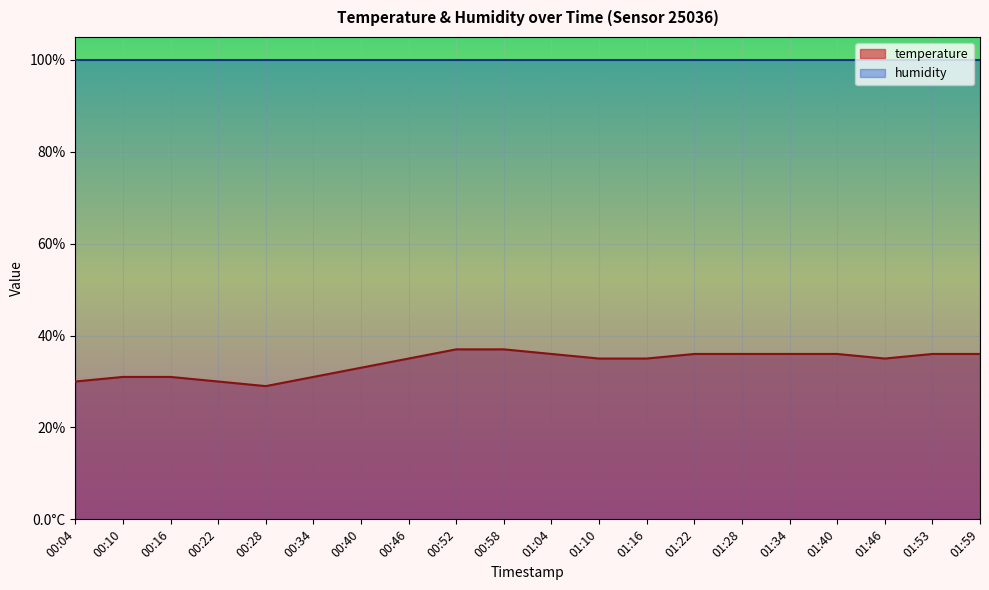

How many values are below 35?

7